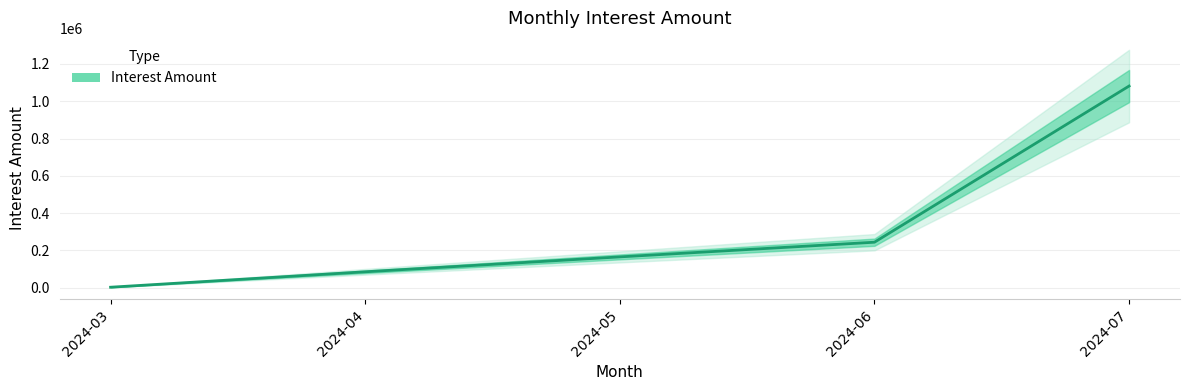

What is the difference between the maximum and minimum values?

1079328